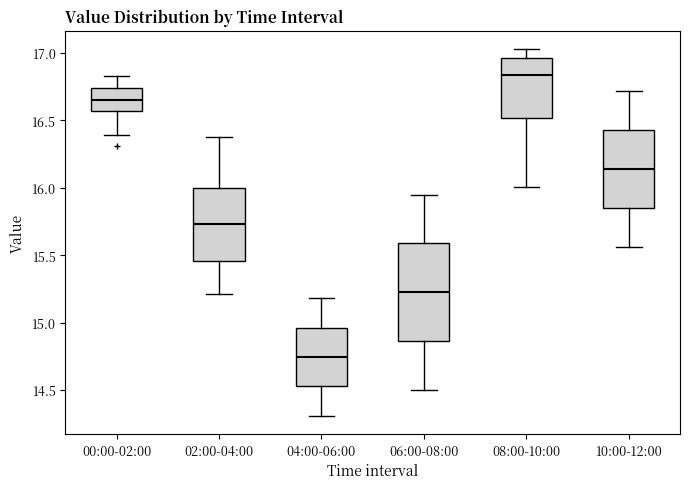

Reading left to right, read every box against the y-axis: the position of its median line, the range the box covers, and the ends of its whiskers. The values are not printed on the chart, so give them approximately, as read against the axis.

00:00-02:00: median 16.65, box 16.55 to 16.75, whiskers 16.40 to 16.85
02:00-04:00: median 15.75, box 15.45 to 16.00, whiskers 15.20 to 16.40
04:00-06:00: median 14.75, box 14.55 to 14.95, whiskers 14.30 to 15.20
06:00-08:00: median 15.25, box 14.85 to 15.60, whiskers 14.50 to 15.95
08:00-10:00: median 16.85, box 16.50 to 16.95, whiskers 16.00 to 17.05
10:00-12:00: median 16.15, box 15.85 to 16.45, whiskers 15.55 to 16.70